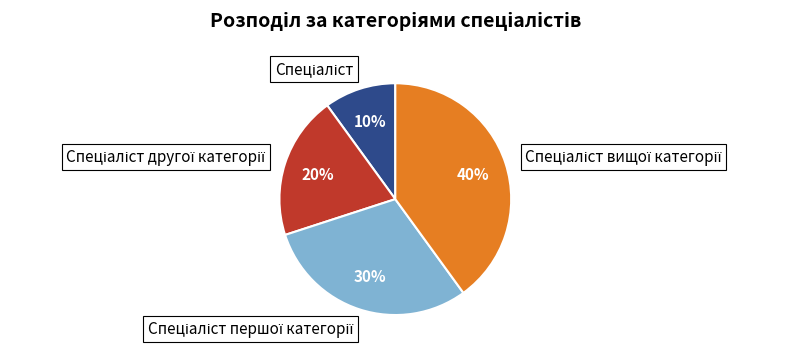

To the nearest percent, what is the average slice percentage?

25%